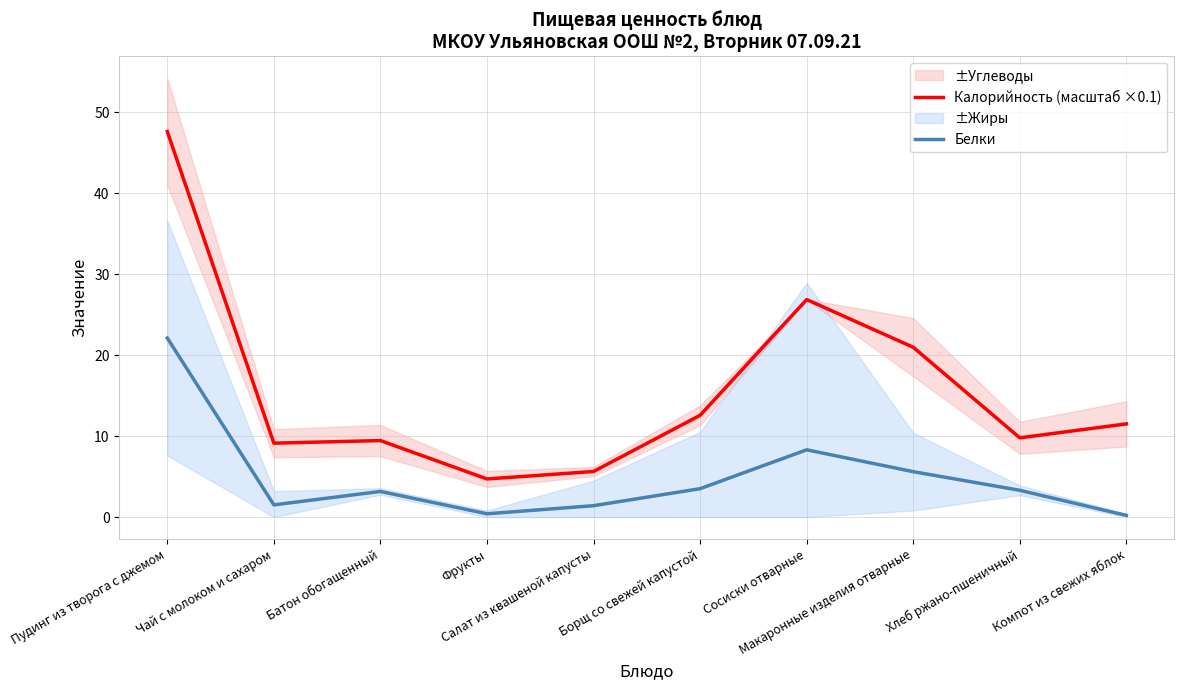

Which series has the largest range (max minus min)?

Калорийность (масштаб ×0.1)